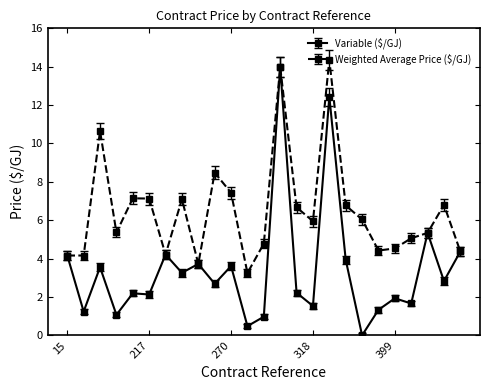

What is the value of the Variable ($/GJ) point at the 2nd from the left?

1.2